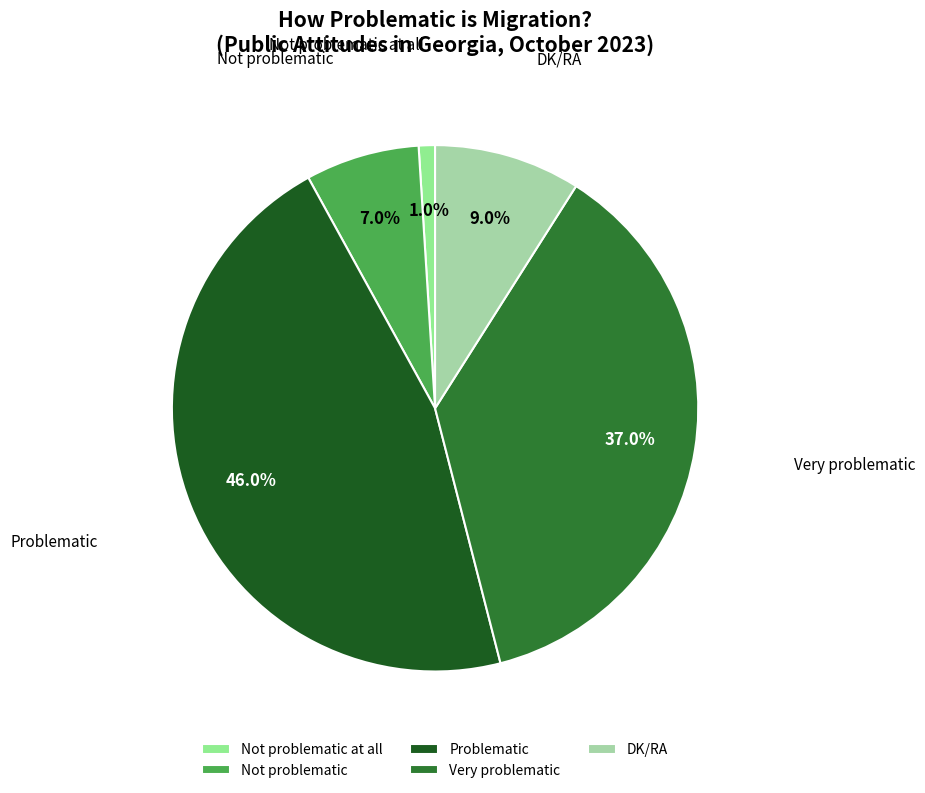

Which slice is the smallest?

Not problematic at all